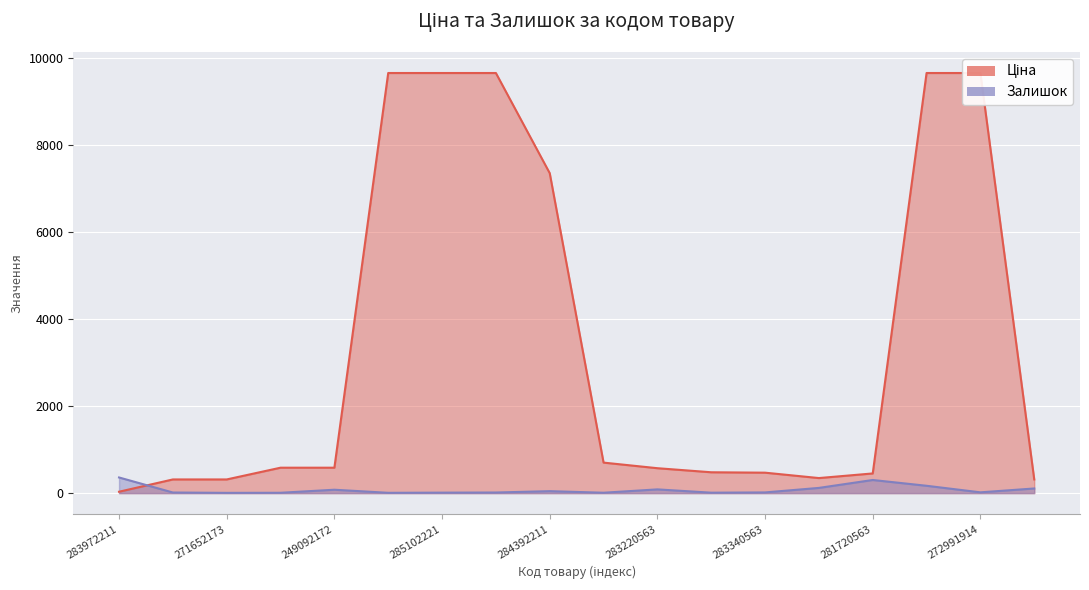

What are all the series names shown in the legend?

Ціна, Залишок